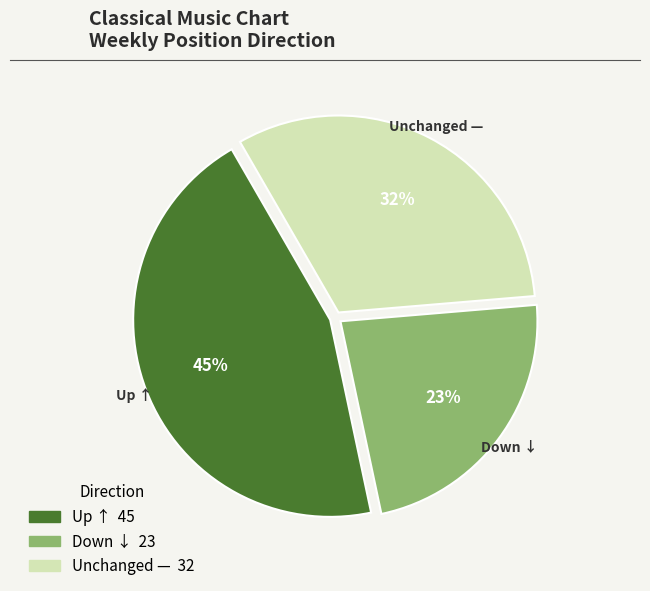

To the nearest percent, what is the average slice percentage?

33%